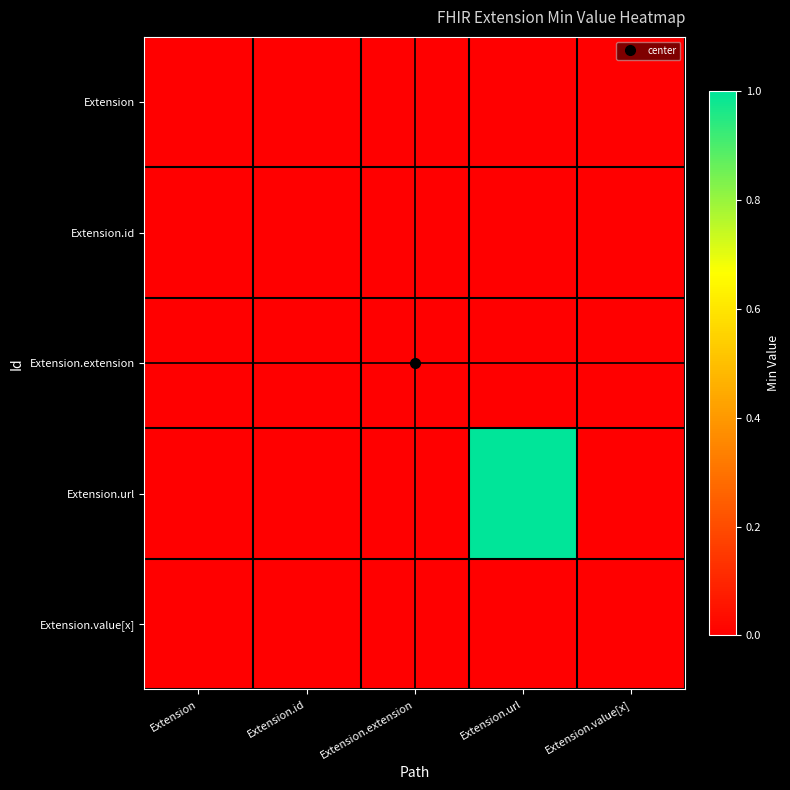

Rank the series by their maximum value, from lowest to highest.

Extension, Extension.id, Extension.extension, Extension.value[x], Extension.url